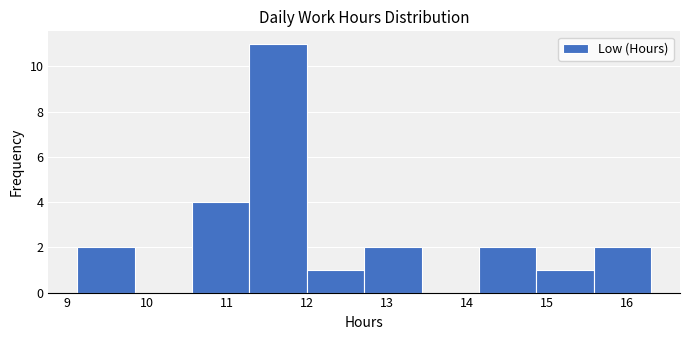

Reading left to right, transcribe this chart: for each bar, give the range it covers on the x-axis and its height. Neither the bar edges nor the heights are printed on the chart, so give them approximately, as read against the axes.

9.1 to 9.8: 2
9.8 to 10.6: 0
10.6 to 11.3: 4
11.3 to 12.0: 11
12.0 to 12.7: 1
12.7 to 13.4: 2
13.4 to 14.2: 0
14.2 to 14.9: 2
14.9 to 15.6: 1
15.6 to 16.3: 2